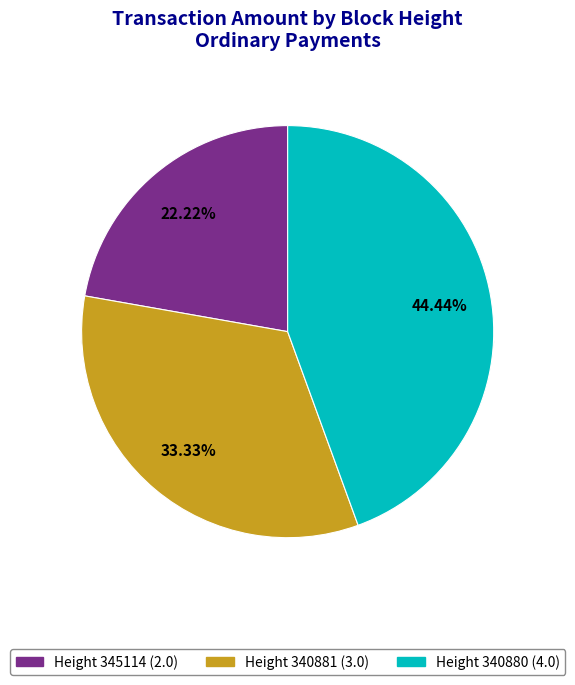

Which slice is the largest?

340880